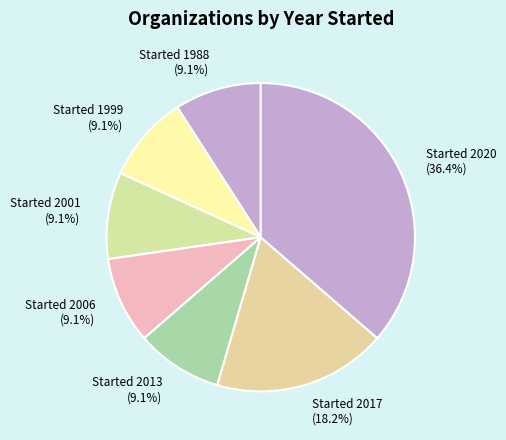

Which category has the biggest portion of the pie?

Started 2020